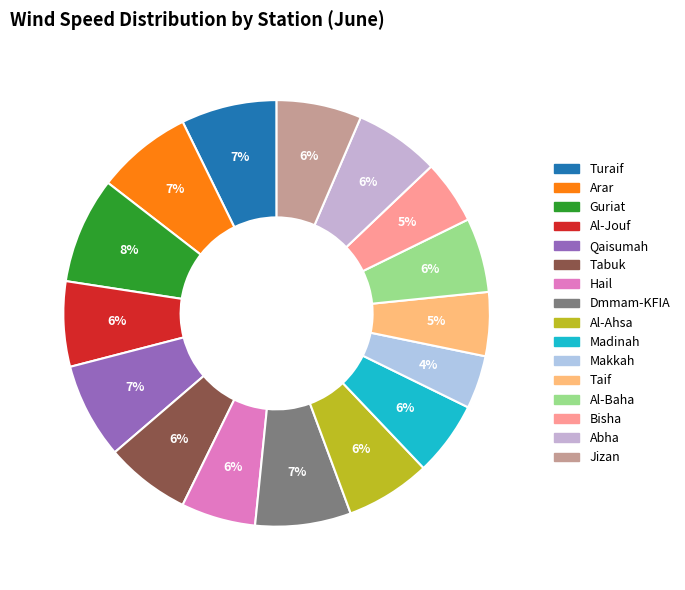

What is the largest slice in the pie chart?

Guriat